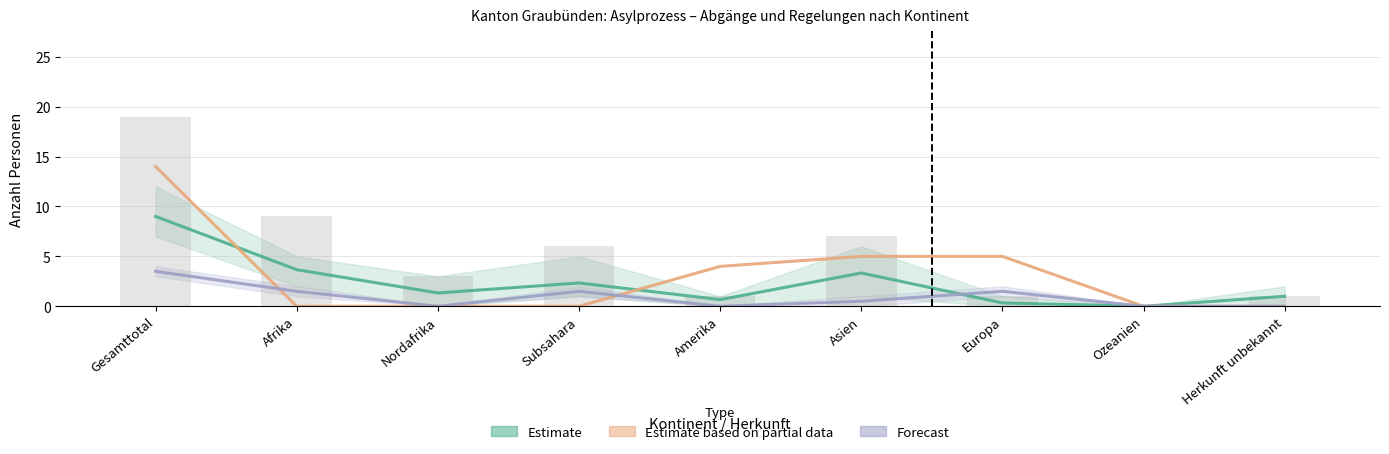

Which category has the lowest value across all series?

Nordafrika